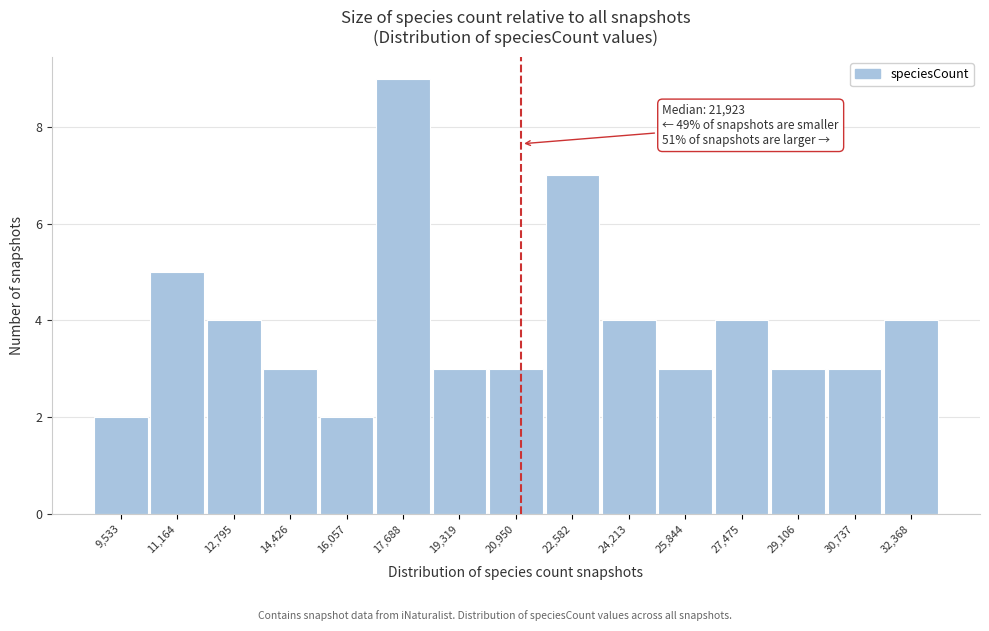

Reading right to left, transcribe all the data shown in this chart.

4	3	3	4	3	4	7	3	3	9	2	3	4	5	2